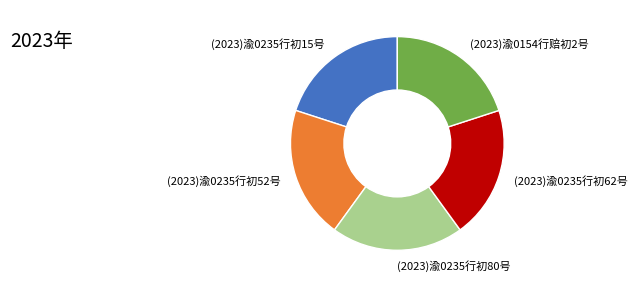

Is there a majority slice in this chart?

No